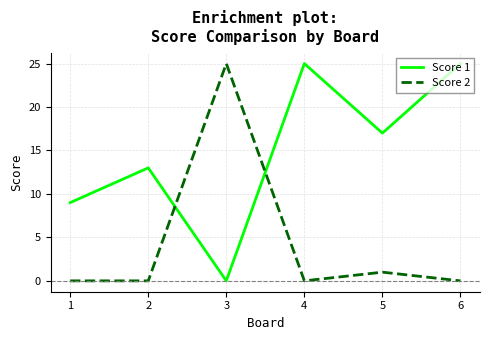

What is the difference between the highest and lowest values at 4?

25